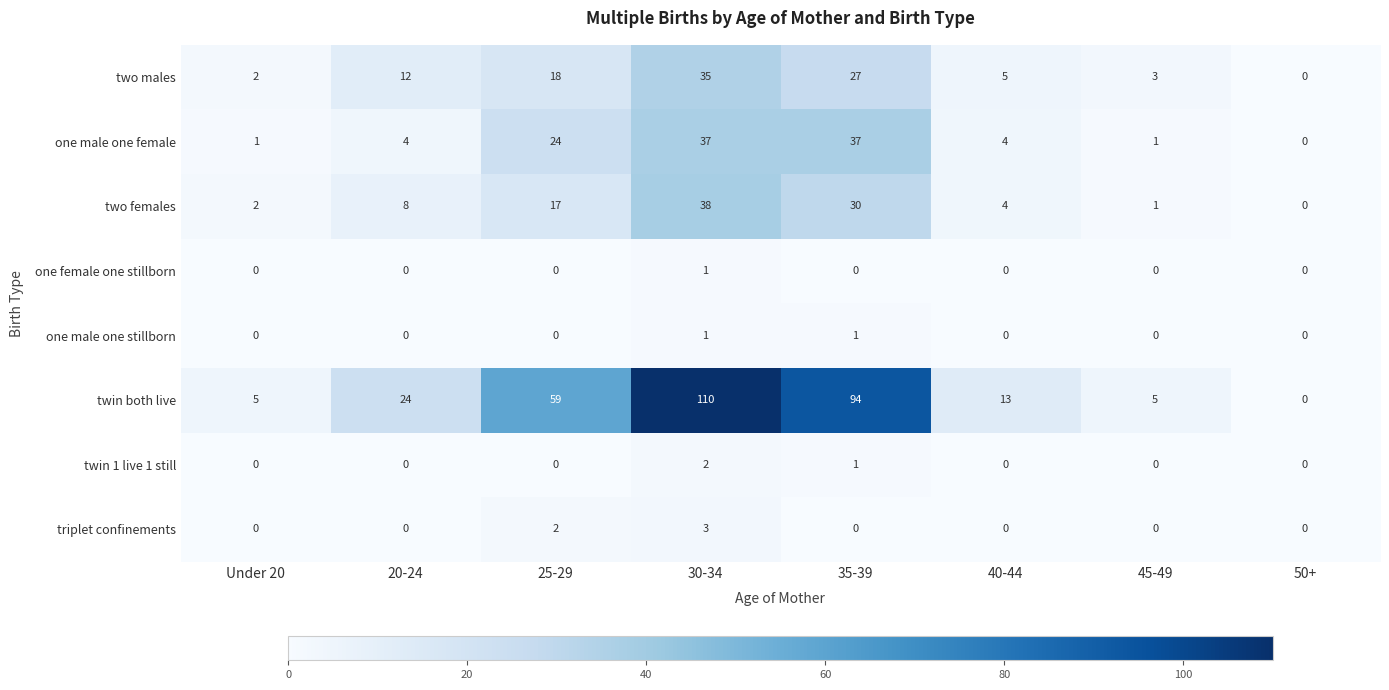

What is the sum of all one male one female values?

108